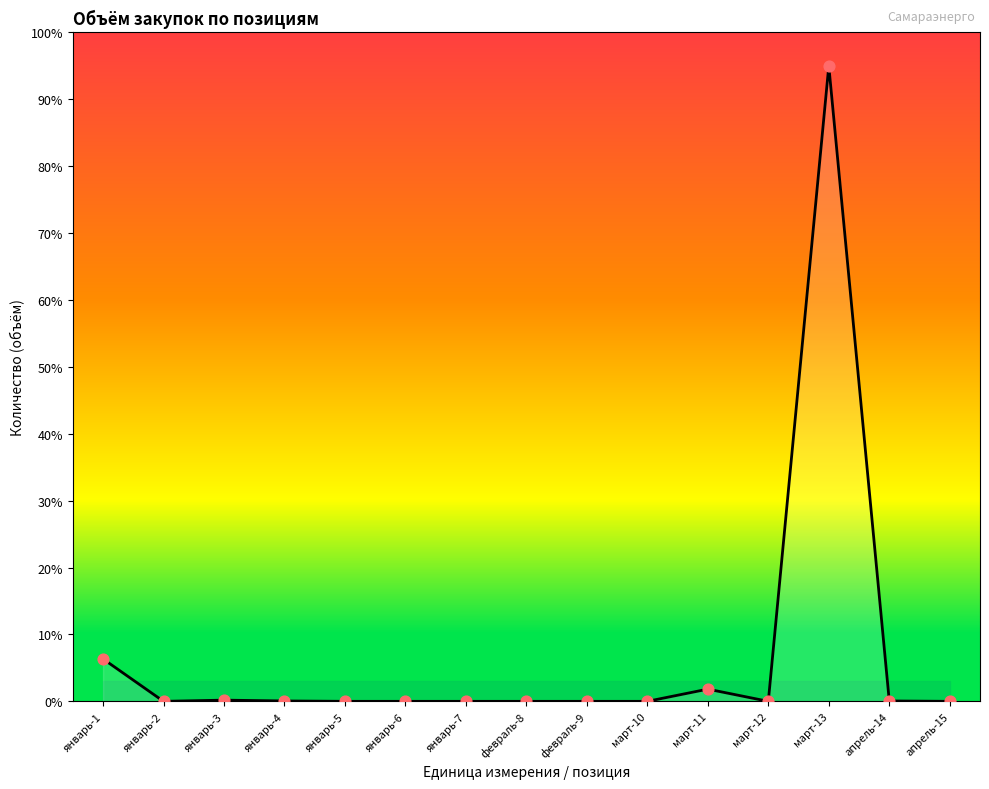

What is the change in value from январь-4 to февраль-8?

-0.1